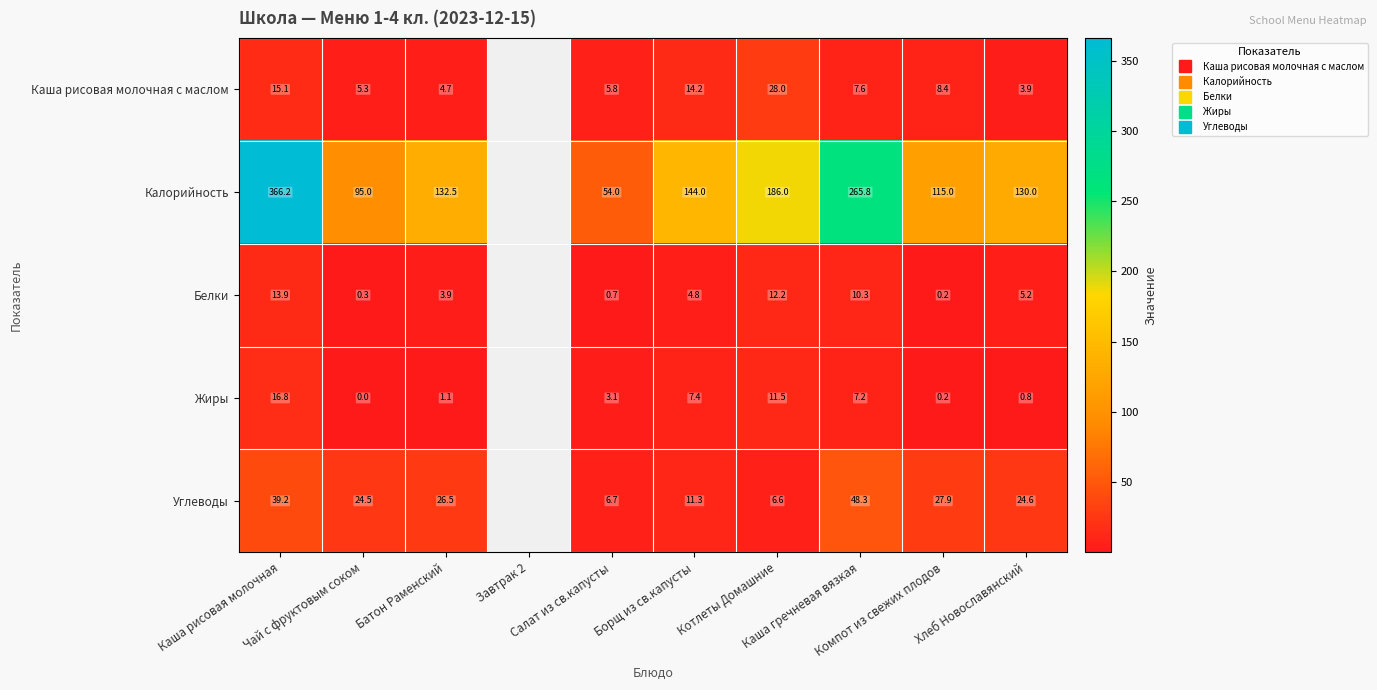

Which category has the highest value in the Белки series?

Каша рисовая молочная